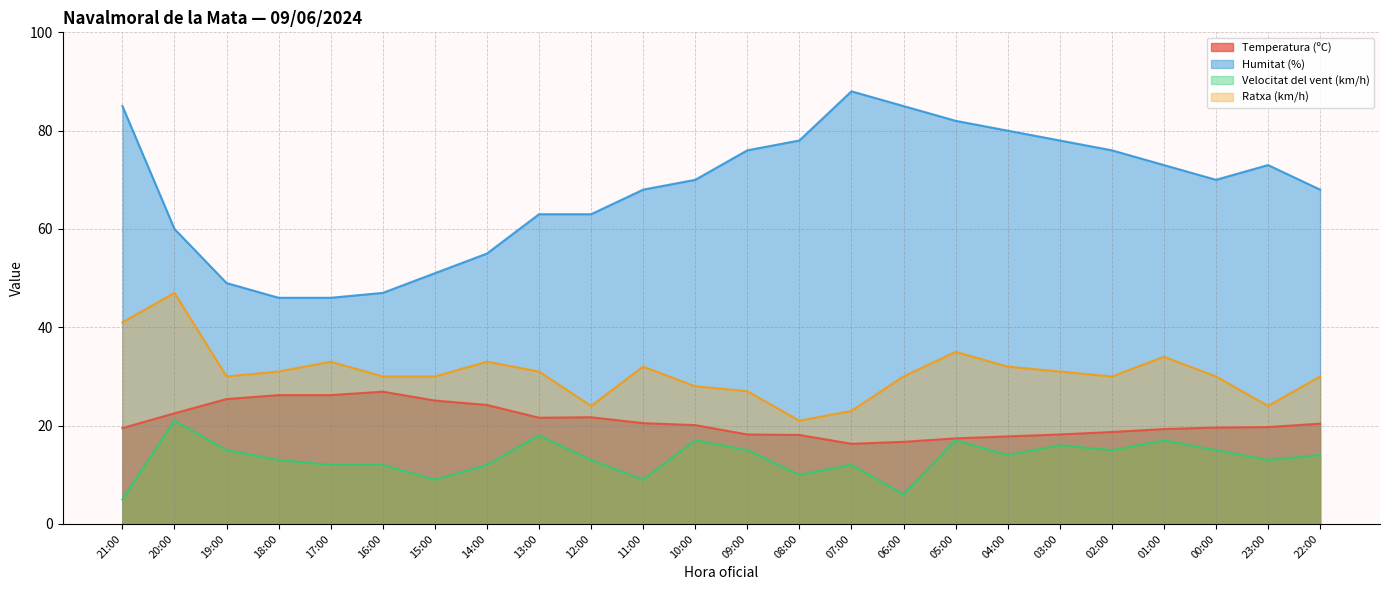

Is the value of Ratxa (km/h) at 22:00 greater than the value of Velocitat del vent (km/h) at 15:00?

Yes